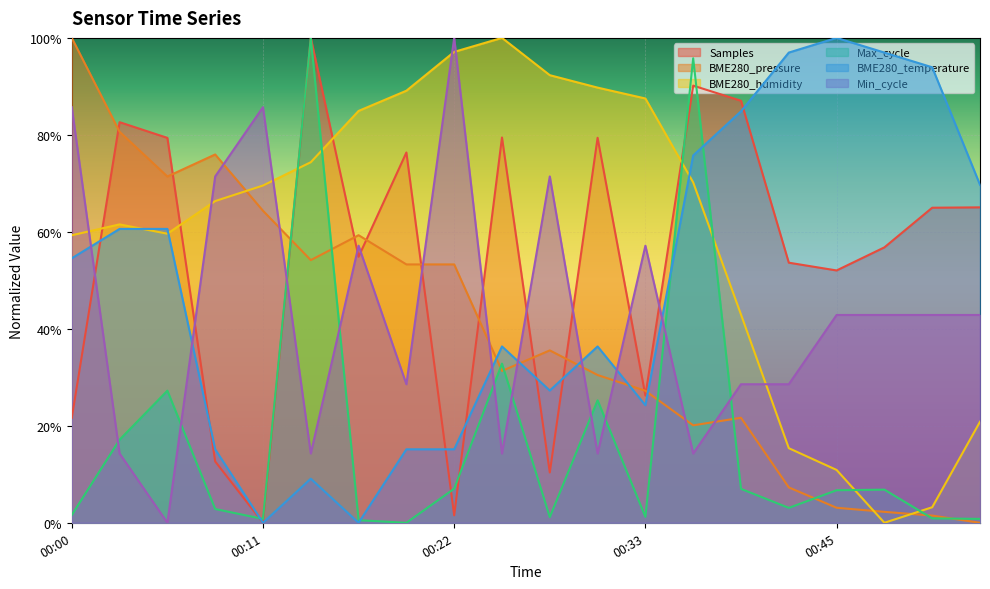

Reading left to right, transcribe all the data shown in this chart.

Samples: 0.2	0.8	0.8	0.1	0.0	1.0	0.5	0.8	0.0	0.8	0.1	0.8	0.3	0.9	0.9	0.5	0.5	0.6	0.6	0.7
BME280_pressure: 1.0	0.8	0.7	0.8	0.6	0.5	0.6	0.5	0.5	0.3	0.4	0.3	0.3	0.2	0.2	0.1	0.0	0.0	0.0	0.0
BME280_humidity: 0.6	0.6	0.6	0.7	0.7	0.7	0.8	0.9	1.0	1.0	0.9	0.9	0.9	0.7	0.4	0.2	0.1	0.0	0.0	0.2
Max_cycle: 0.0	0.2	0.3	0.0	0.0	1.0	0.0	0.0	0.1	0.3	0.0	0.3	0.0	1.0	0.1	0.0	0.1	0.1	0.0	0.0
BME280_temperature: 0.5	0.6	0.6	0.2	0.0	0.1	0.0	0.2	0.2	0.4	0.3	0.4	0.2	0.8	0.8	1.0	1.0	1.0	0.9	0.7
Min_cycle: 0.9	0.1	0.0	0.7	0.9	0.1	0.6	0.3	1.0	0.1	0.7	0.1	0.6	0.1	0.3	0.3	0.4	0.4	0.4	0.4